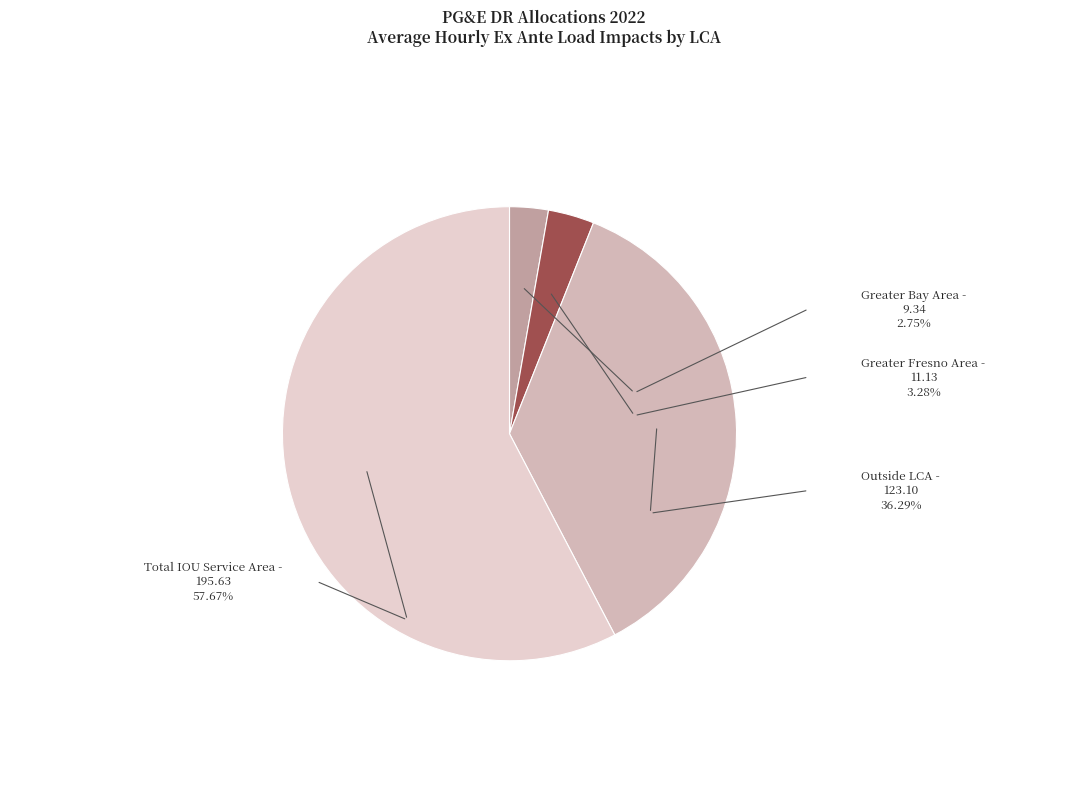

Count the number of slices in the pie.

4